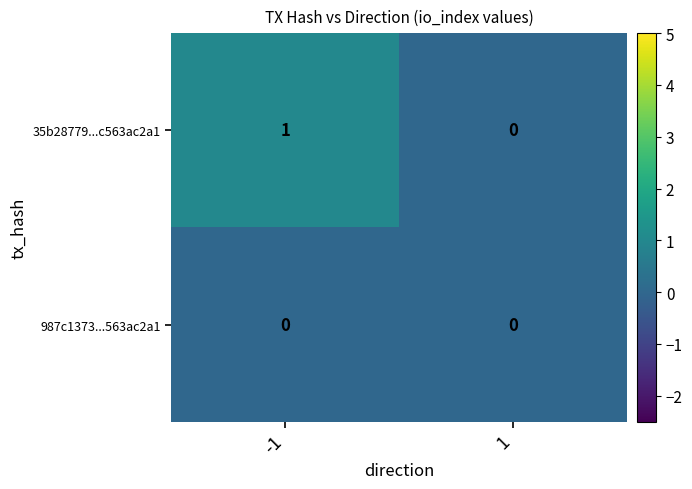

Which series has the largest range (max minus min)?

35b28779...c563ac2a1